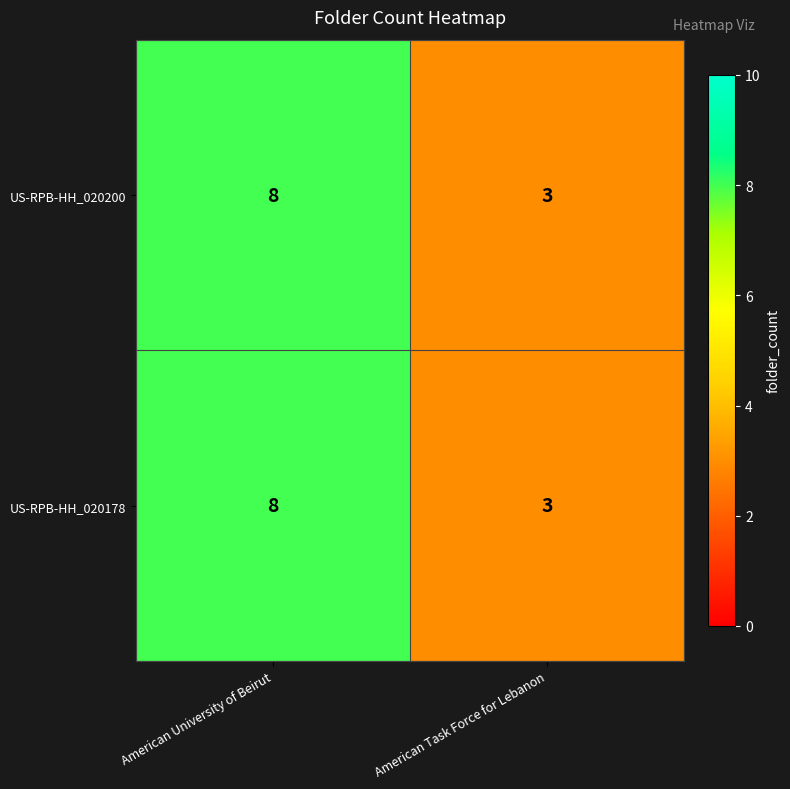

Reading right to left, list all the values displayed in this chart.

US-RPB-HH_020200: American Task Force for Lebanon=3	American University of Beirut=8
US-RPB-HH_020178: American Task Force for Lebanon=3	American University of Beirut=8